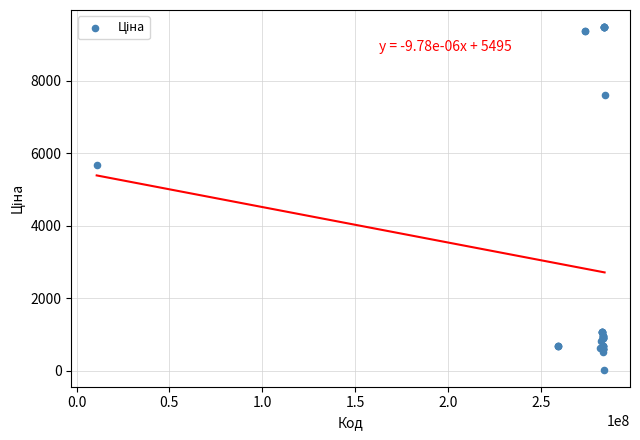

What Y value in the scatter plot is closest to 4756?

5673.8